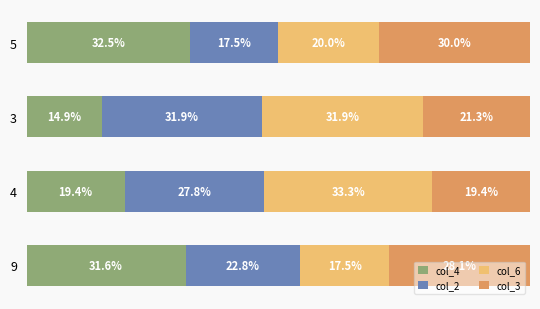

What are all the series names shown in the legend?

col_4, col_2, col_6, col_3